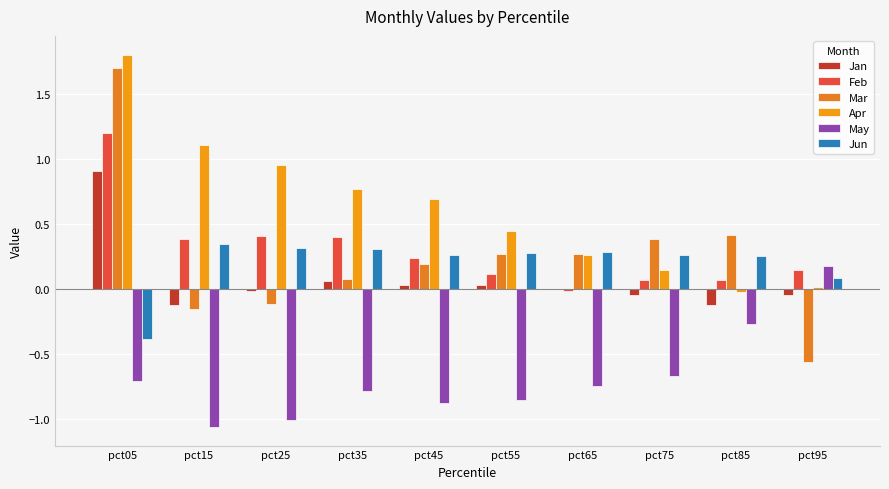

What is the sum of all May values?

-6.8